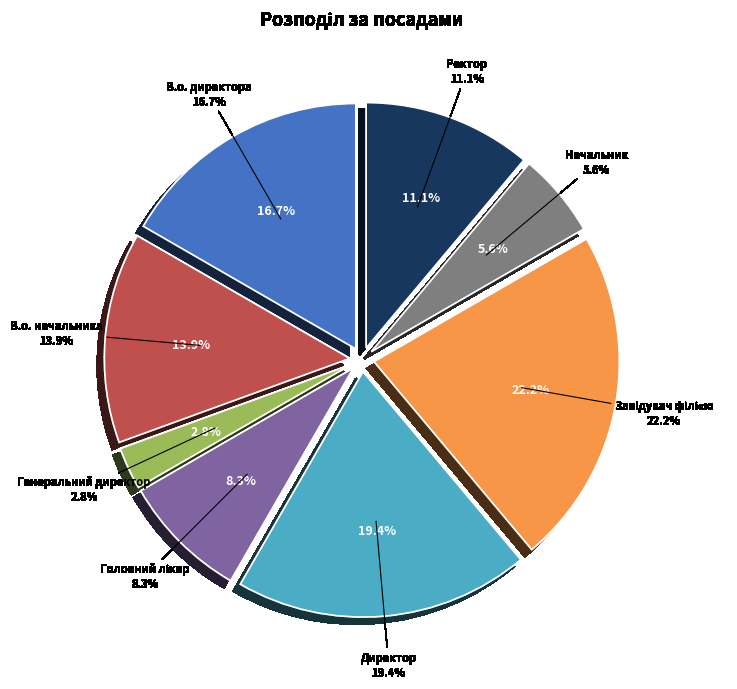

Rank the categories by value from highest to lowest.

Завідувач філією, Директор, В.о. директора, В.о. начальника, Ректор, Головний лікар, Начальник, Генеральний директор